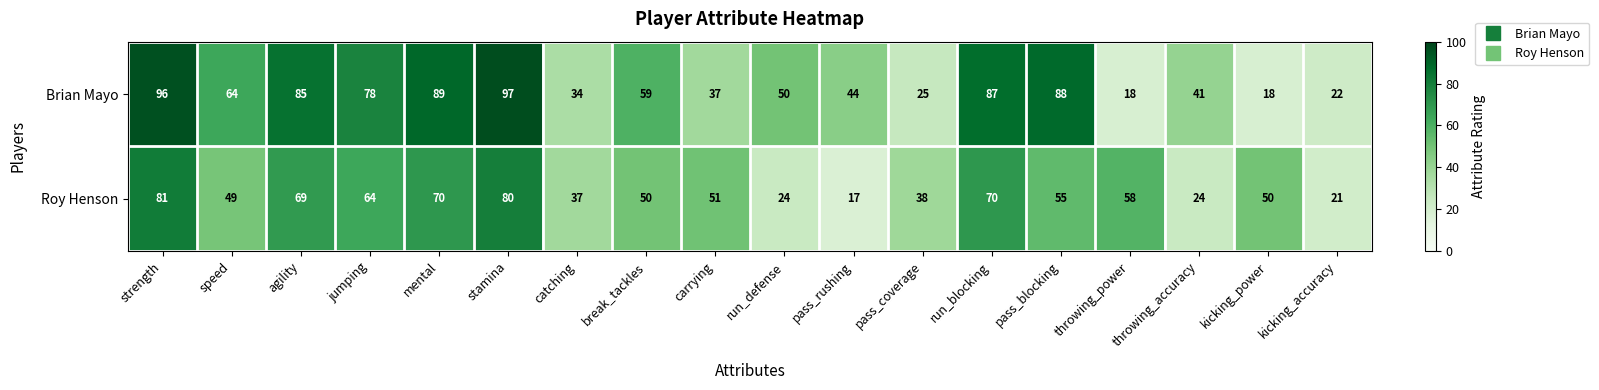

Is the value of Roy Henson at throwing_power greater than the value of Brian Mayo at throwing_power?

Yes